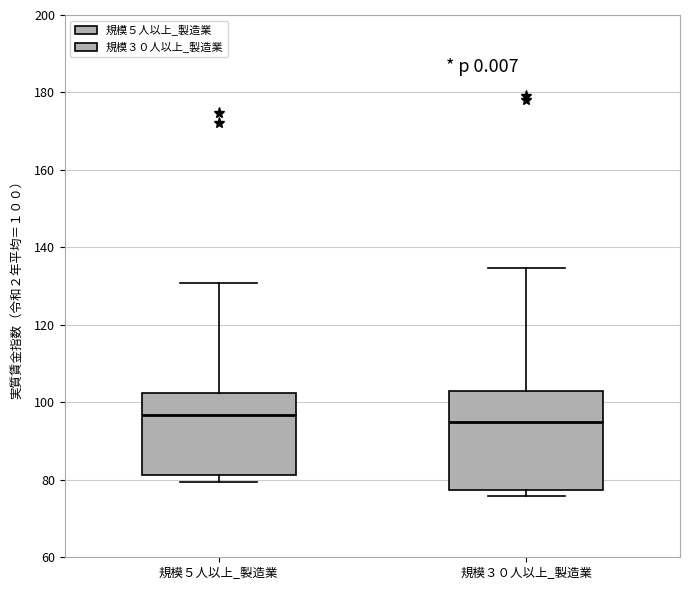

Comparing the boxes themselves (not the whiskers), which one is the tallest?

規模３０人以上_製造業